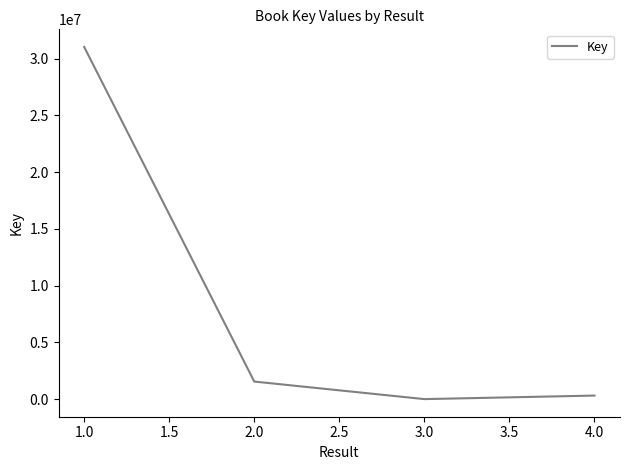

At which category does the chart reach its peak across all series?

1.0